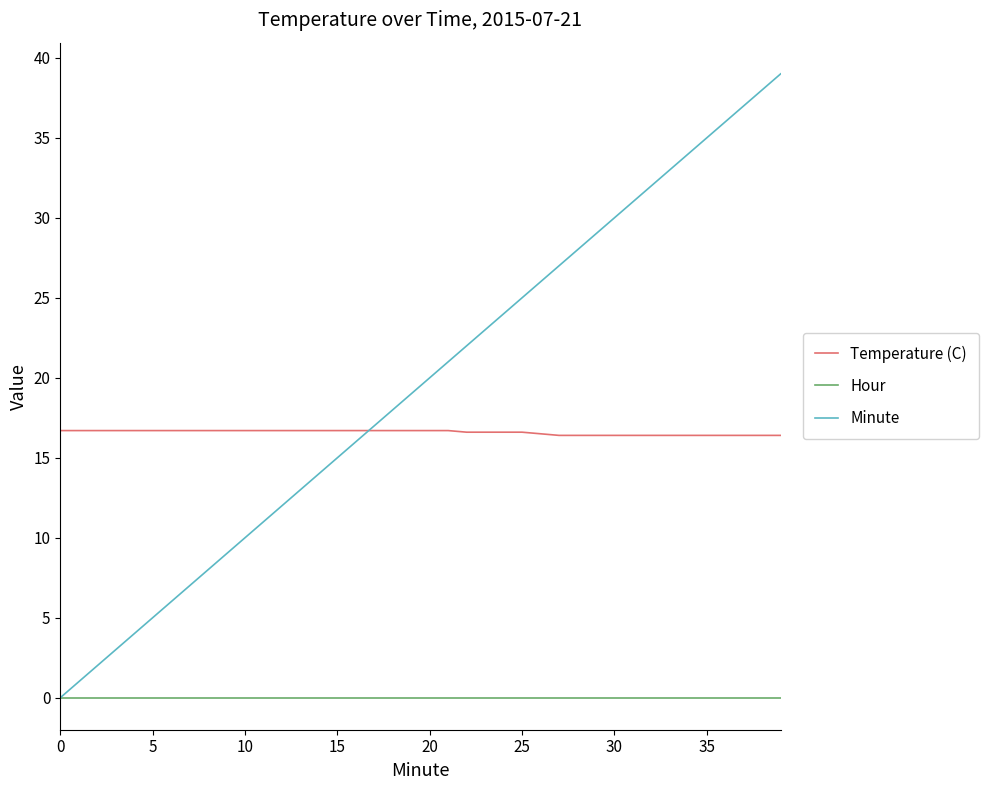

Which series has the widest spread of values?

Minute